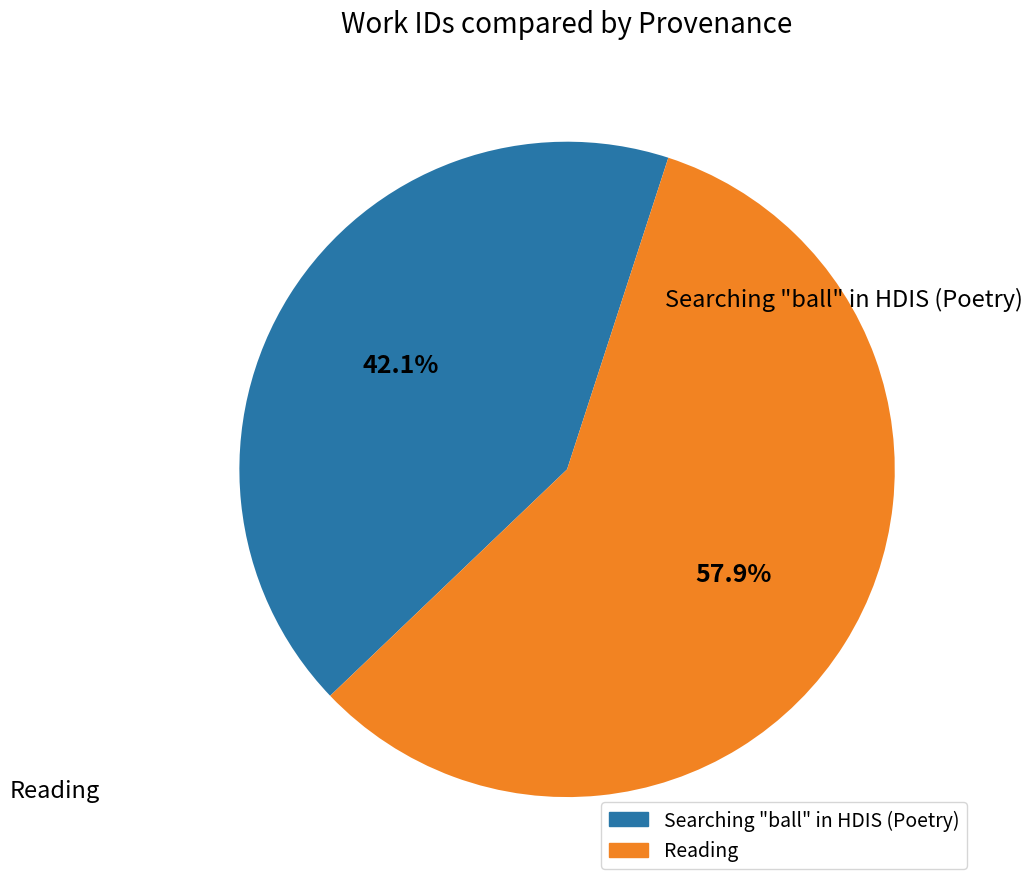

Rank the categories by value from lowest to highest.

Searching "ball" in HDIS (Poetry), Reading